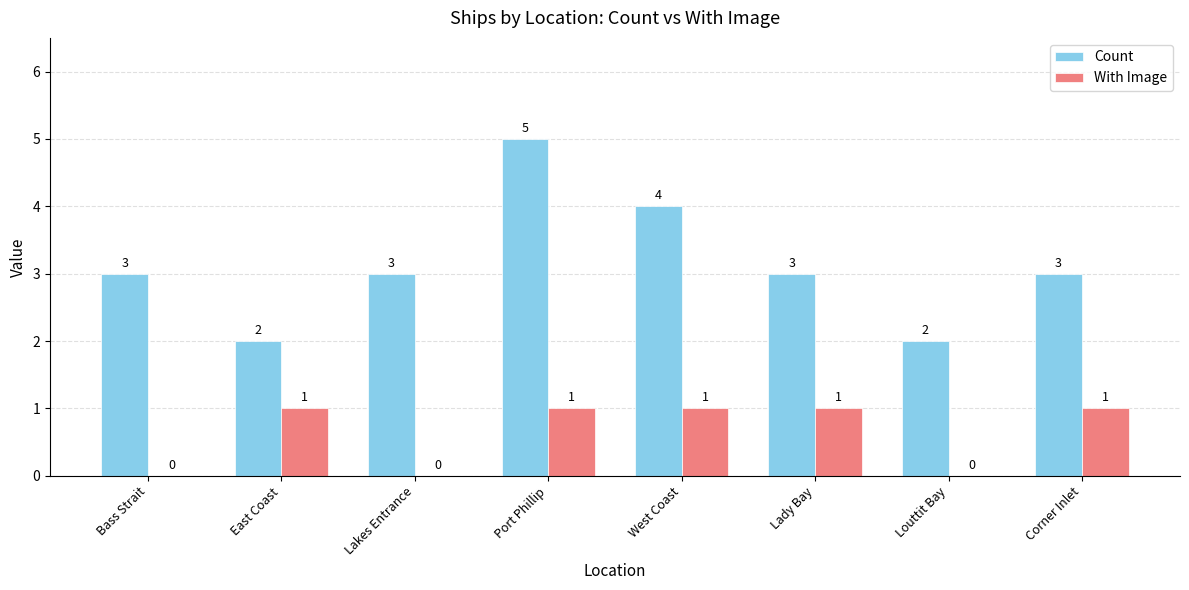

Are the bars horizontal?

No